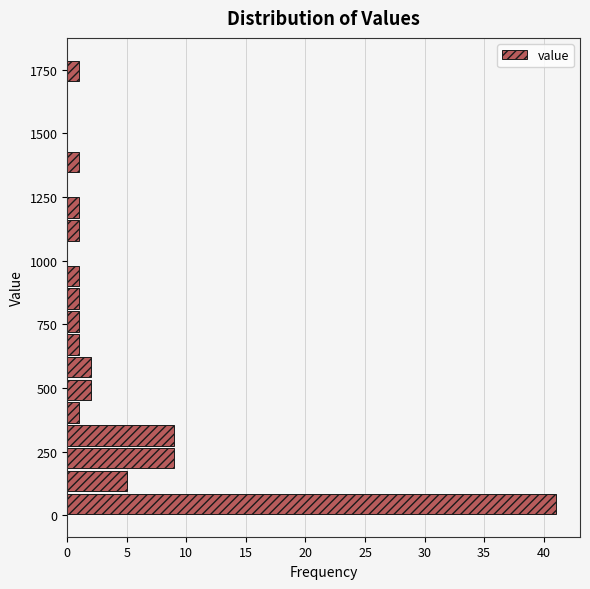

Read against the y-axis, roughly where is the centre of the longest bar?

50